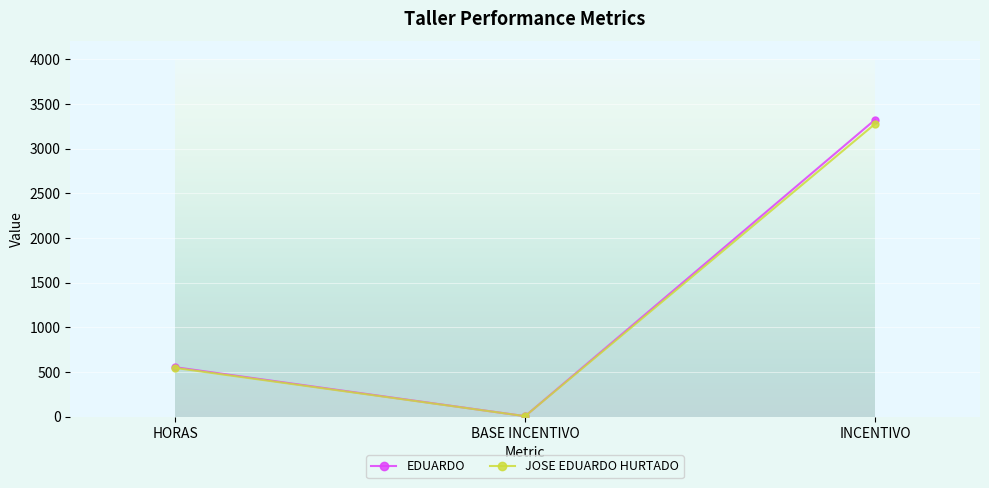

Where is JOSE EDUARDO HURTADO nearest to the value 1641?

HORAS